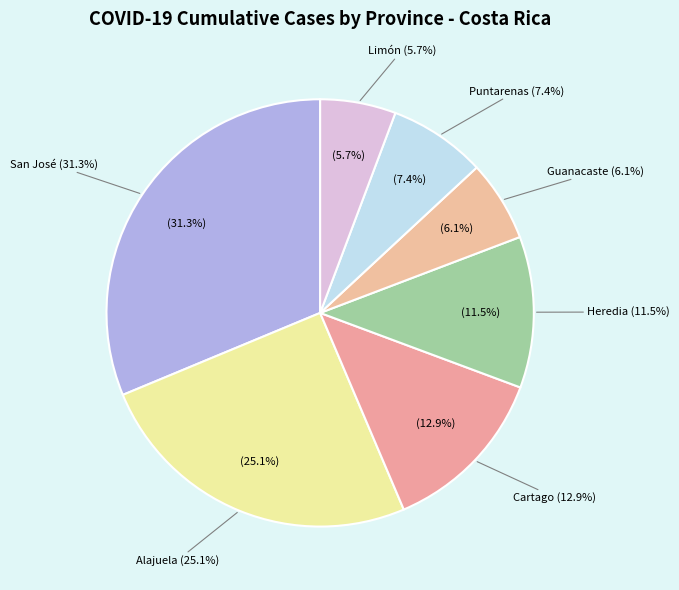

Which category has the smallest portion of the pie?

Limón